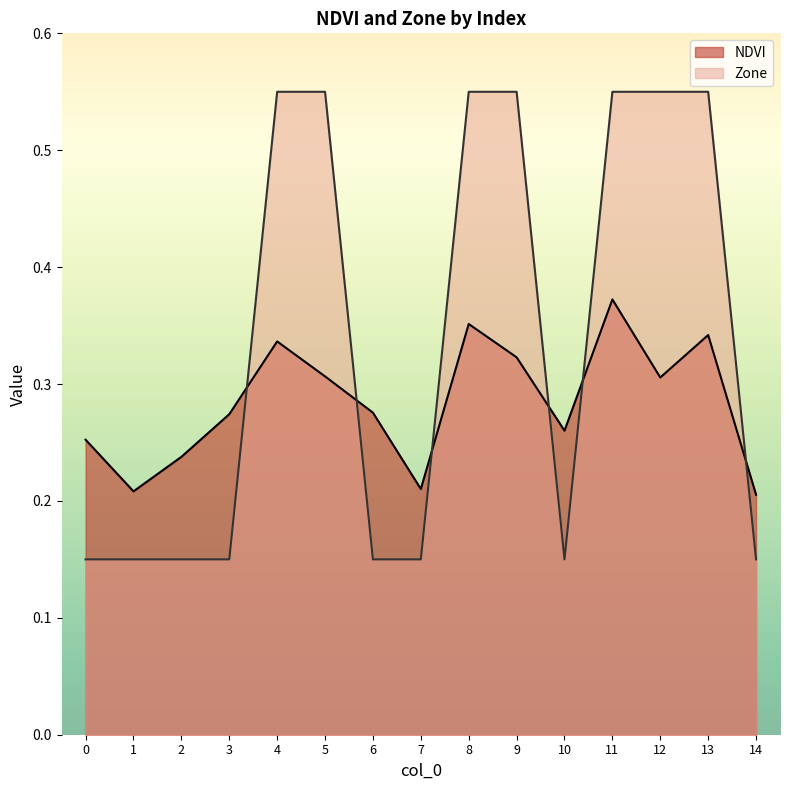

After their last crossing, which series has the higher values: NDVI or Zone?

NDVI